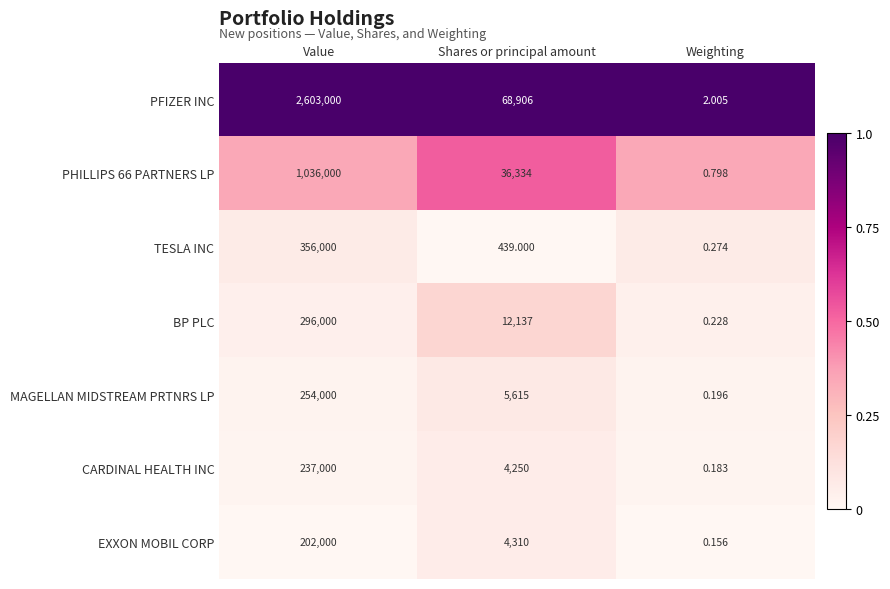

Which series has the largest total across all categories?

PFIZER INC